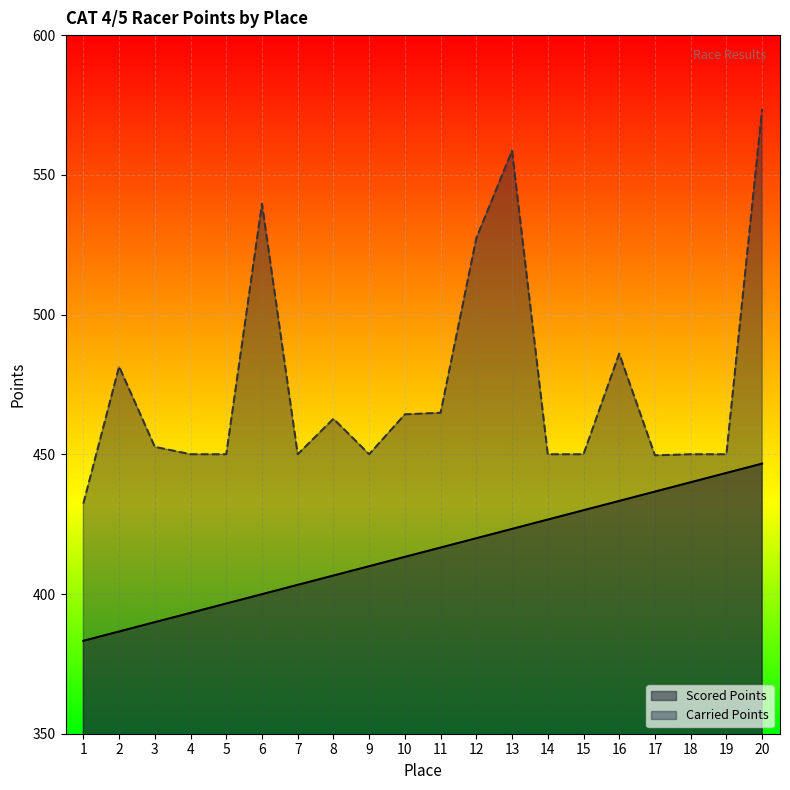

In Carried Points, how many points are higher than both neighbors (excluding endpoints)?

5